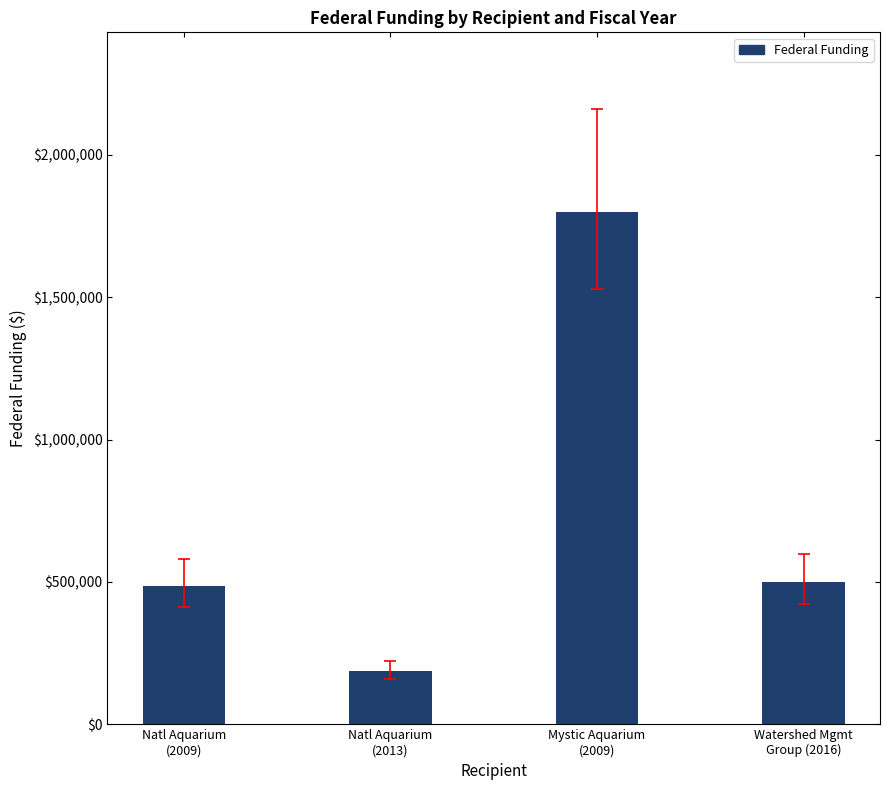

Is it true that the value at Natl Aquarium
(2009) is 766301?

False